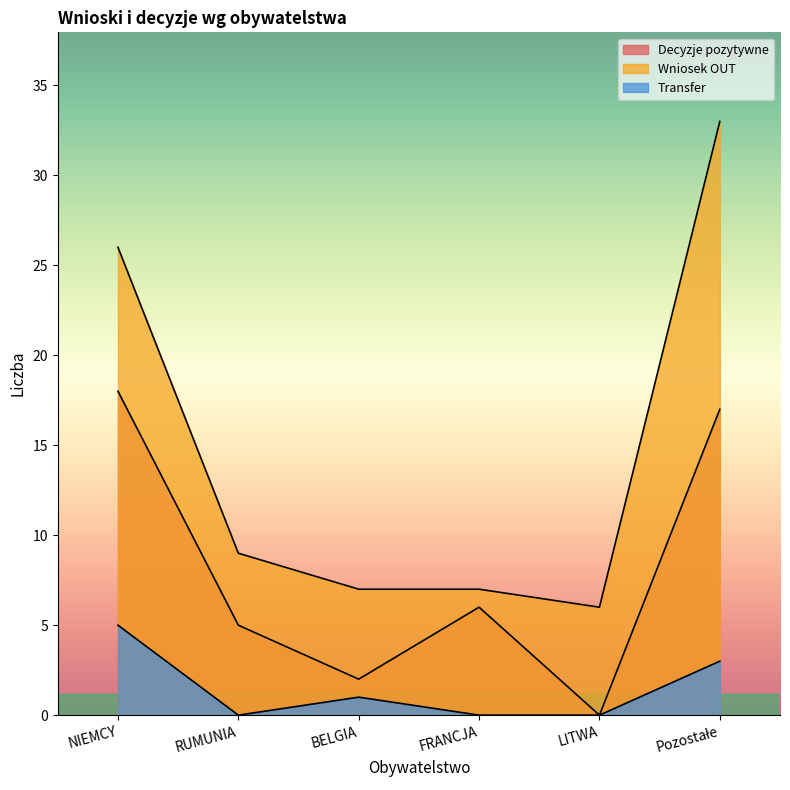

Rank the categories by Decyzje pozytywne value from highest to lowest.

NIEMCY, Pozostałe, FRANCJA, RUMUNIA, BELGIA, LITWA